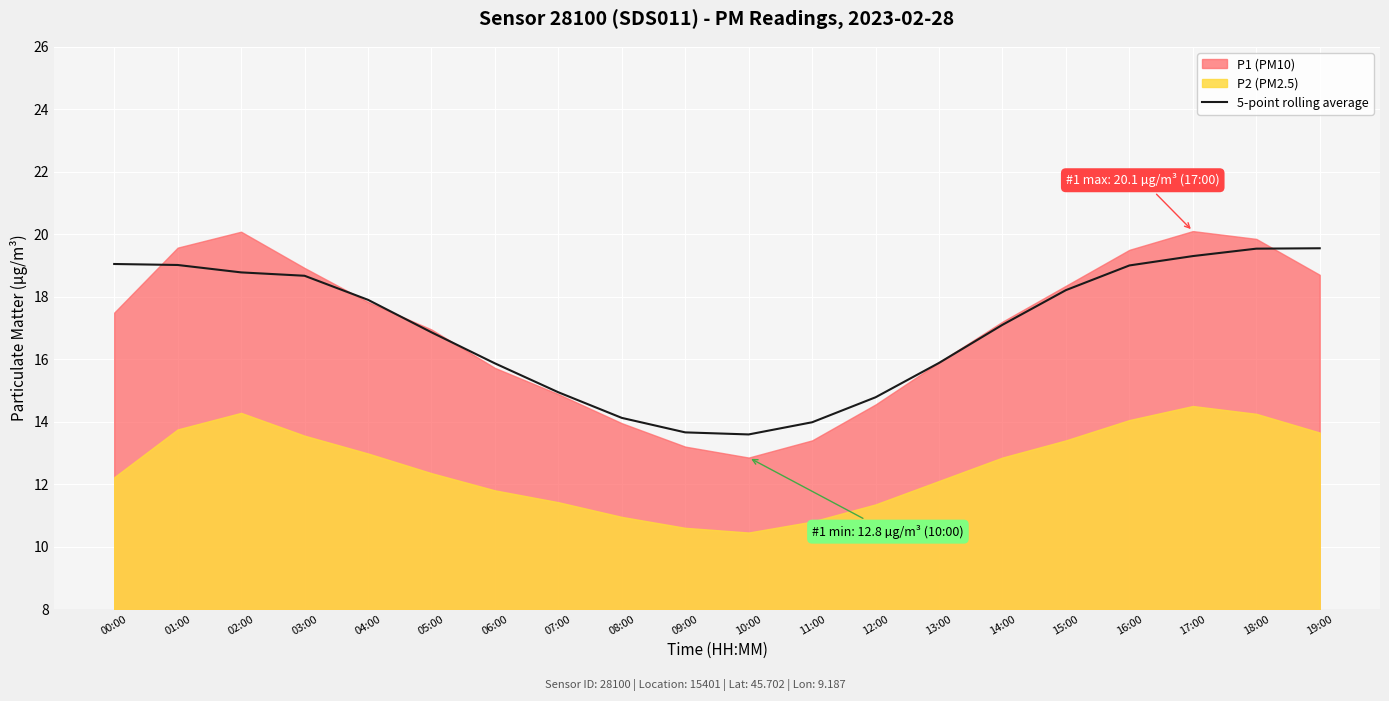

What is the label of the 18th point from the left?

17:00